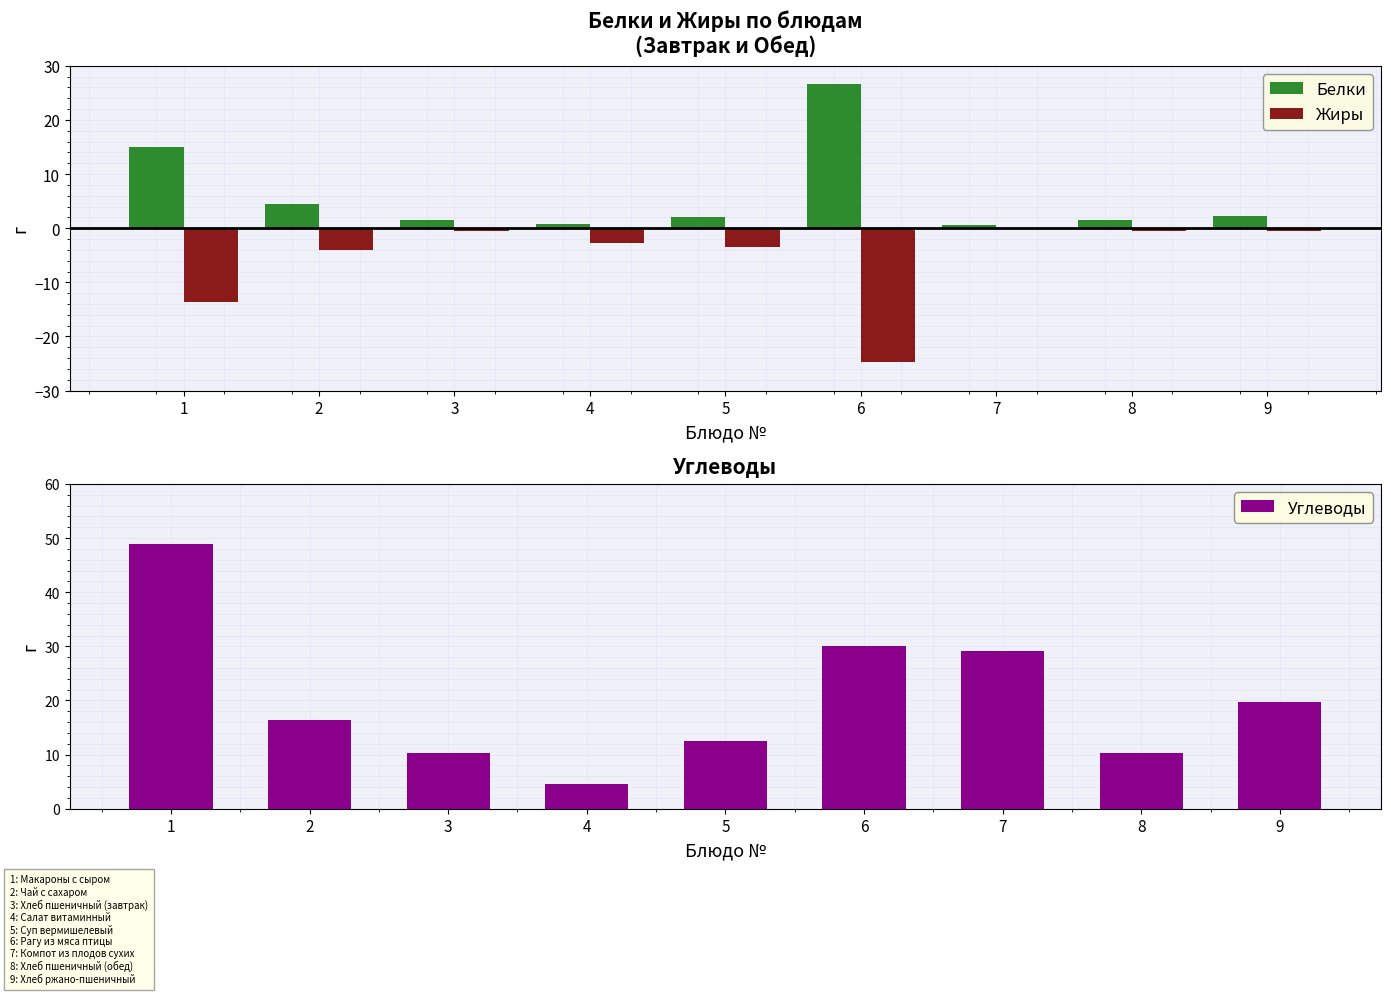

Count the number of data series in this chart.

3